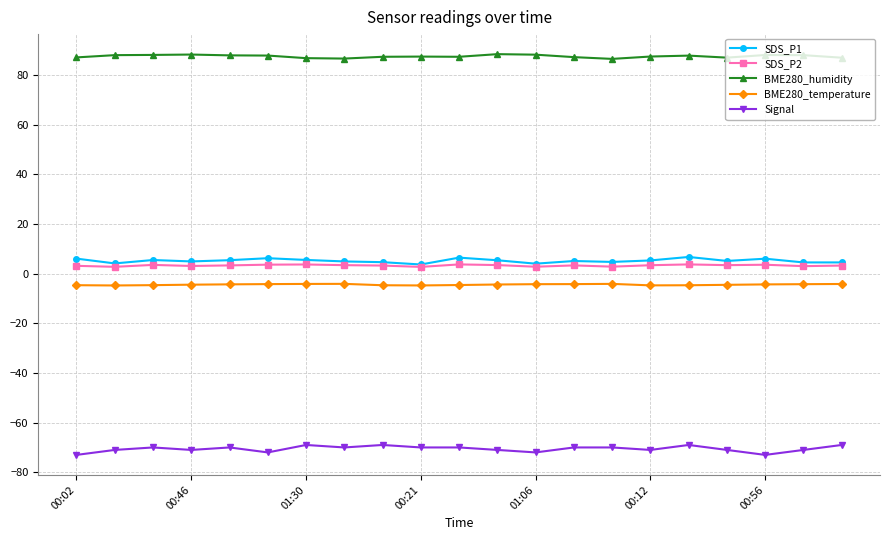

Which series has the largest total across all categories?

BME280_humidity